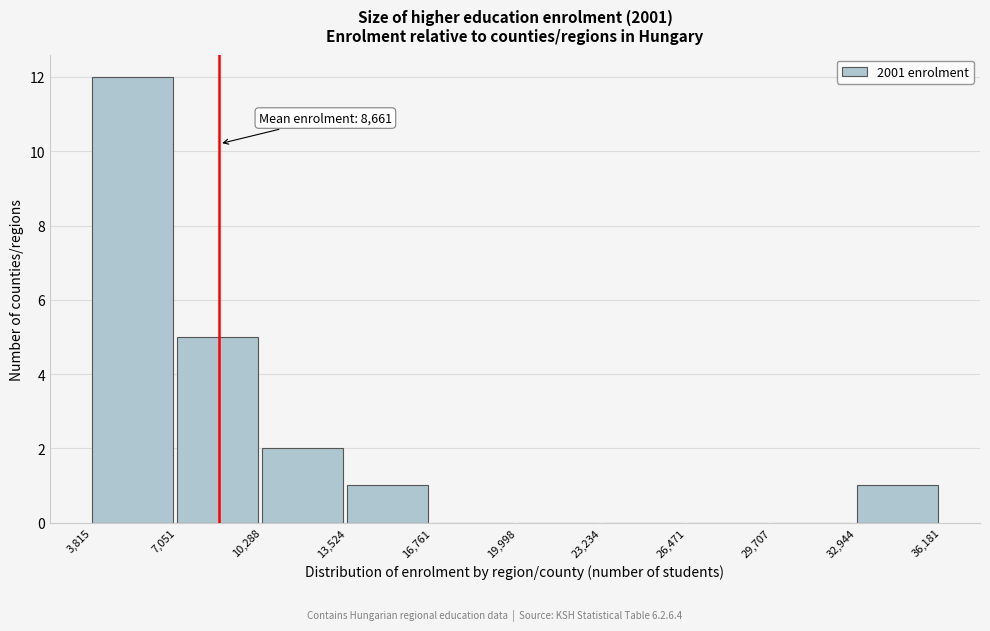

Over which range of the x-axis is the bar tallest?

3,815 to 7,051